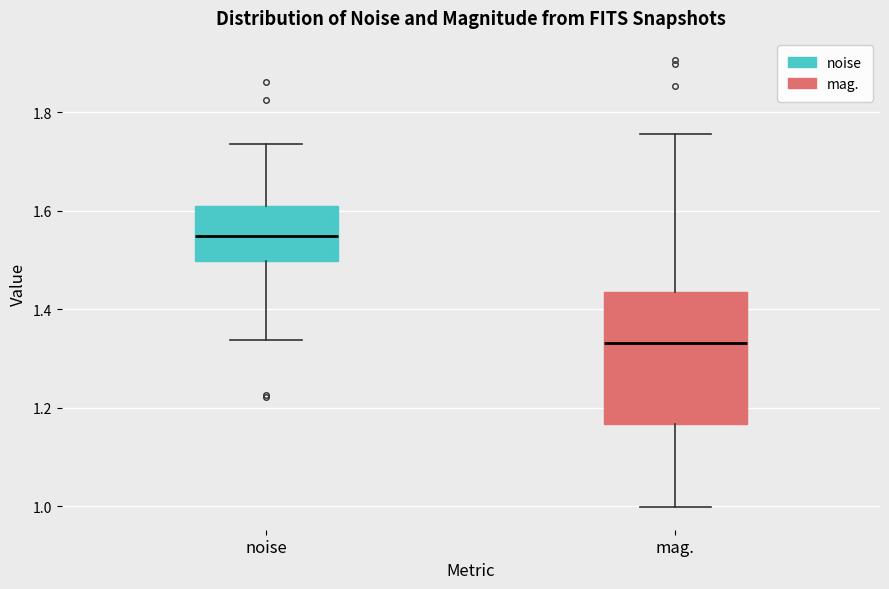

Reading left to right, transcribe this box plot: for each box, give where its median line is, the range the box spans, and where its two whiskers end, as read against the y-axis. The values are not printed on the chart, so give them approximately, as read against the axis.

noise: median 1.54, box 1.50 to 1.60, whiskers 1.34 to 1.74
mag.: median 1.34, box 1.16 to 1.44, whiskers 1.00 to 1.76